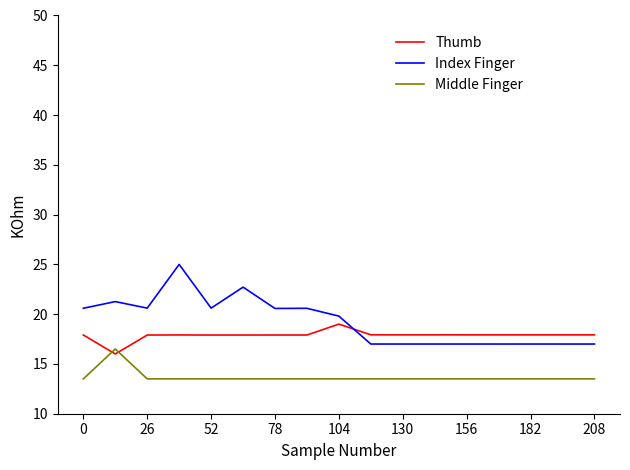

What is the minimum value for Middle Finger?

13.5